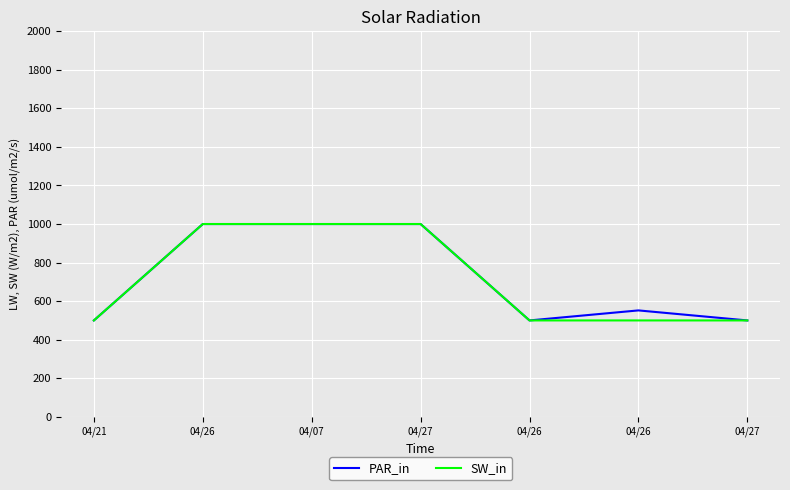

The value of SW_in at 04/07 is 1000. True or false?

True